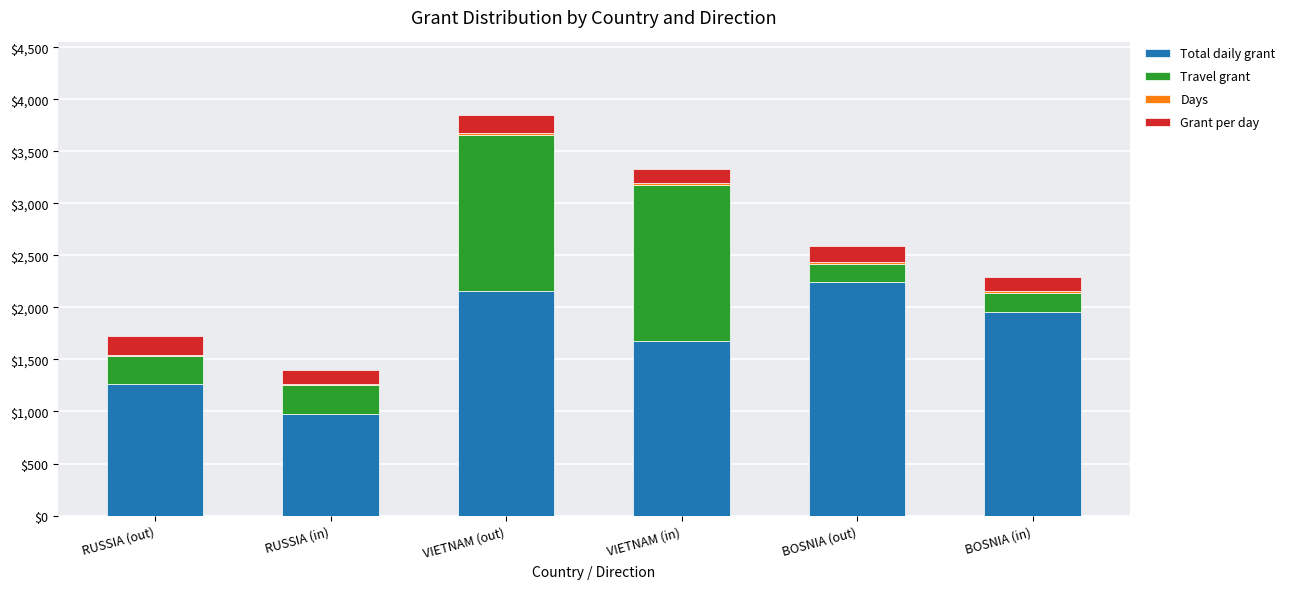

What is the sum of all Total daily grant values?

10280